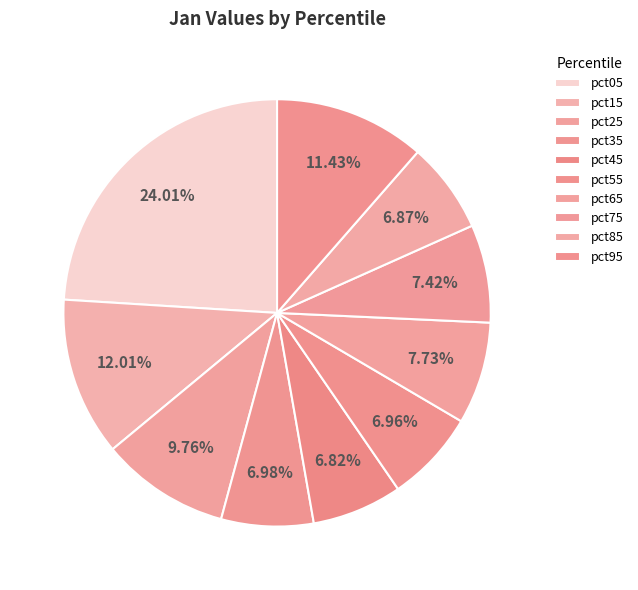

How many slices are in this pie chart?

10